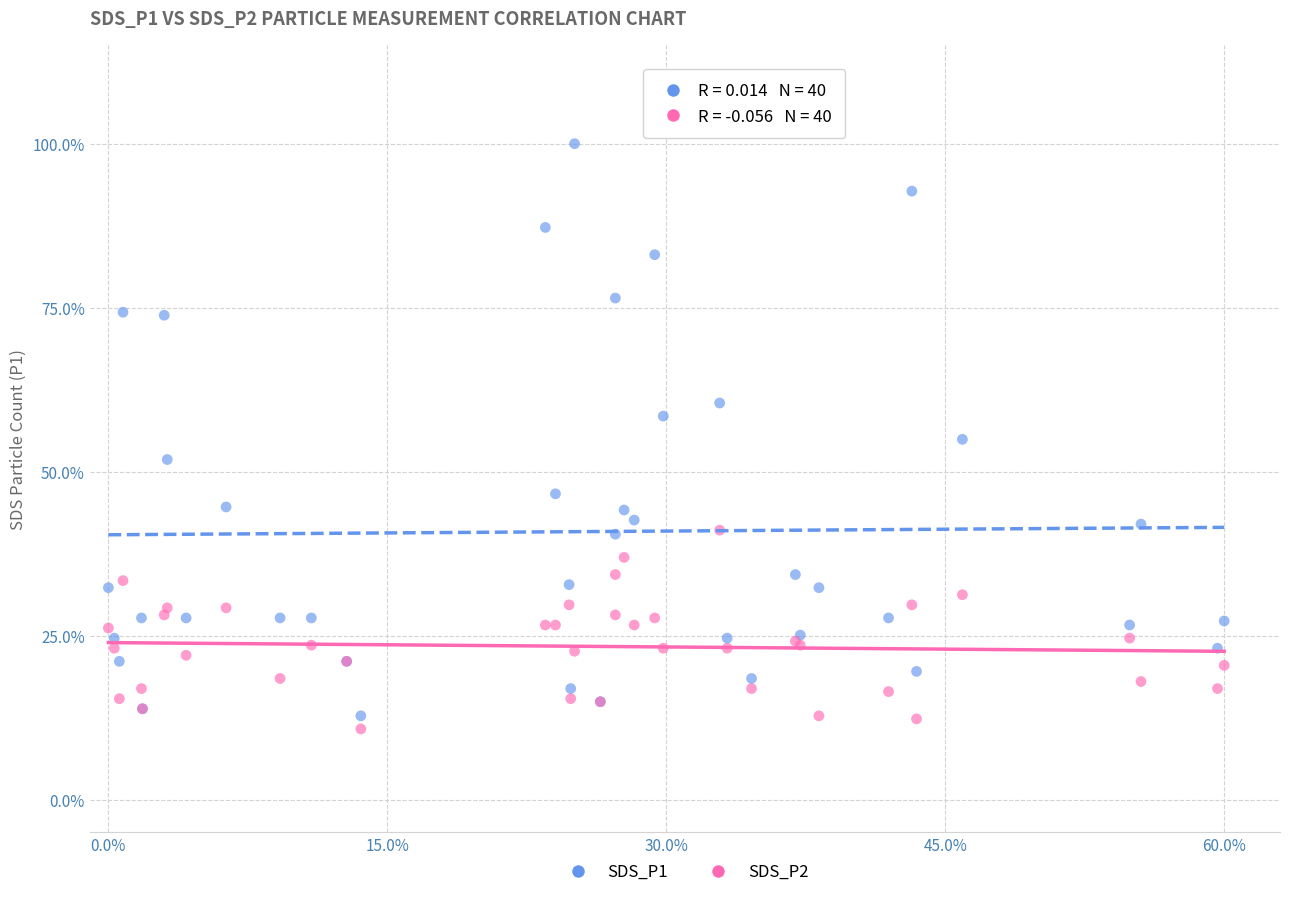

What is the X range (max minus min) for the scatter plot?

0.6